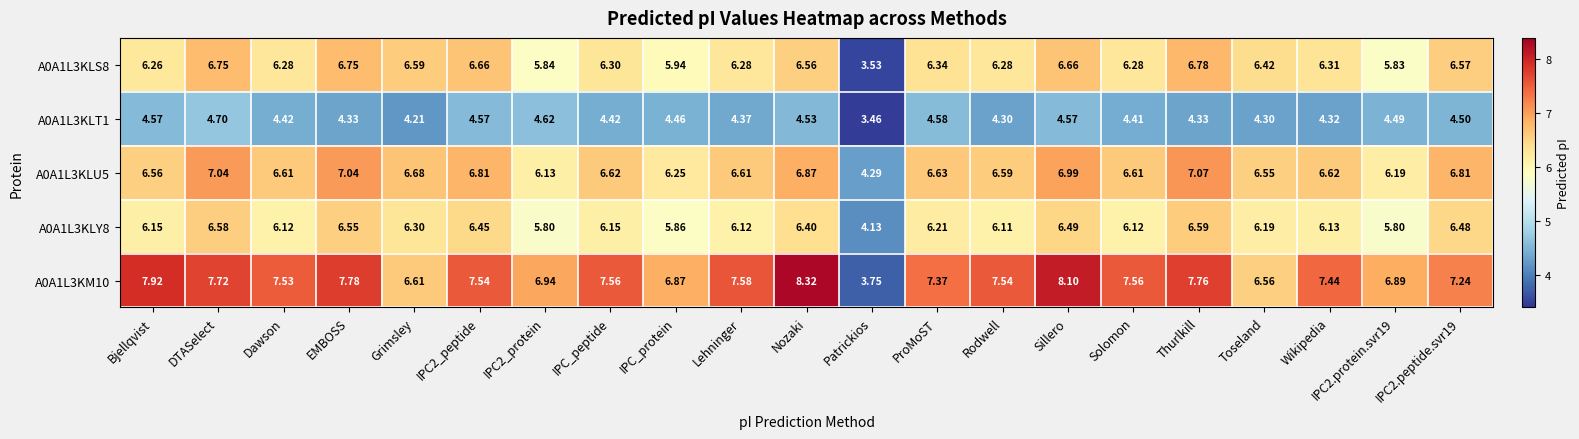

Rank the series at Toseland from lowest to highest value.

A0A1L3KLT1, A0A1L3KLY8, A0A1L3KLS8, A0A1L3KLU5, A0A1L3KM10